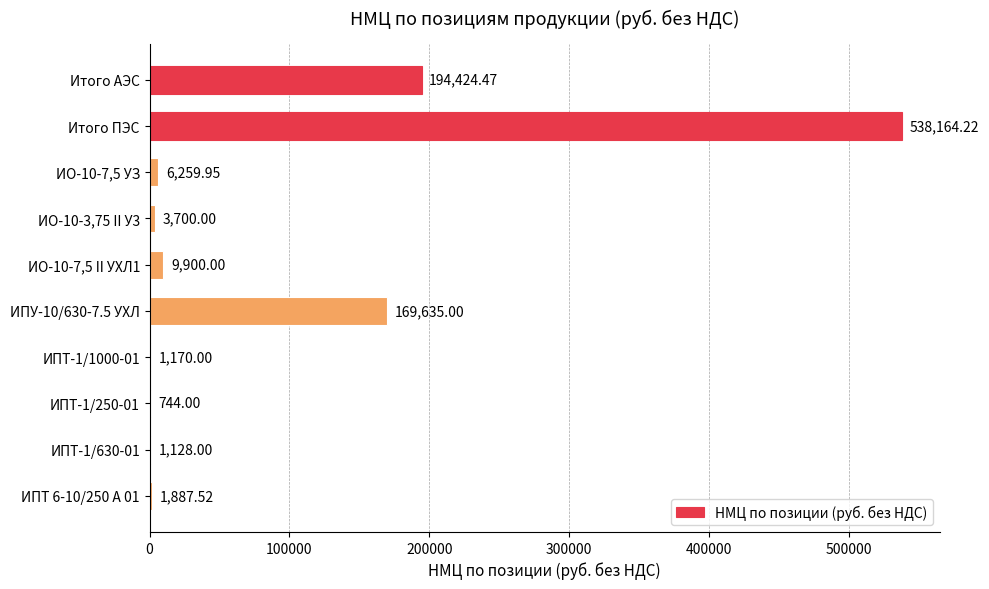

Approximately how many times larger is the value at ИО-10-7,5 II УХЛ1 compared to ИПТ-1/250-01?

13.3